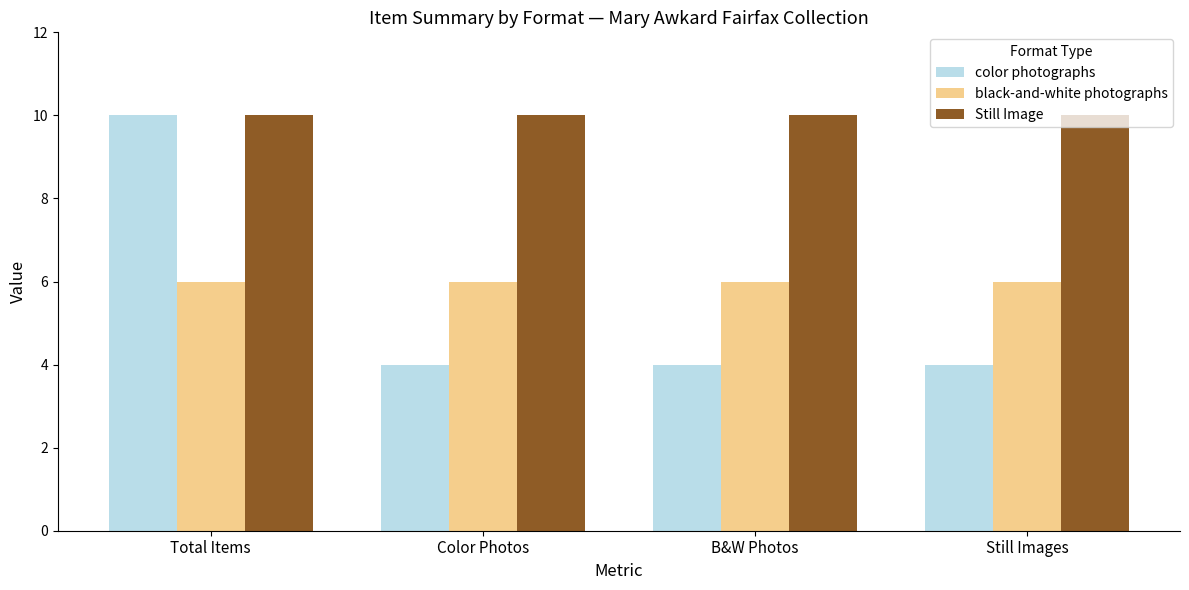

What is the total value across all series at Total Items?

26